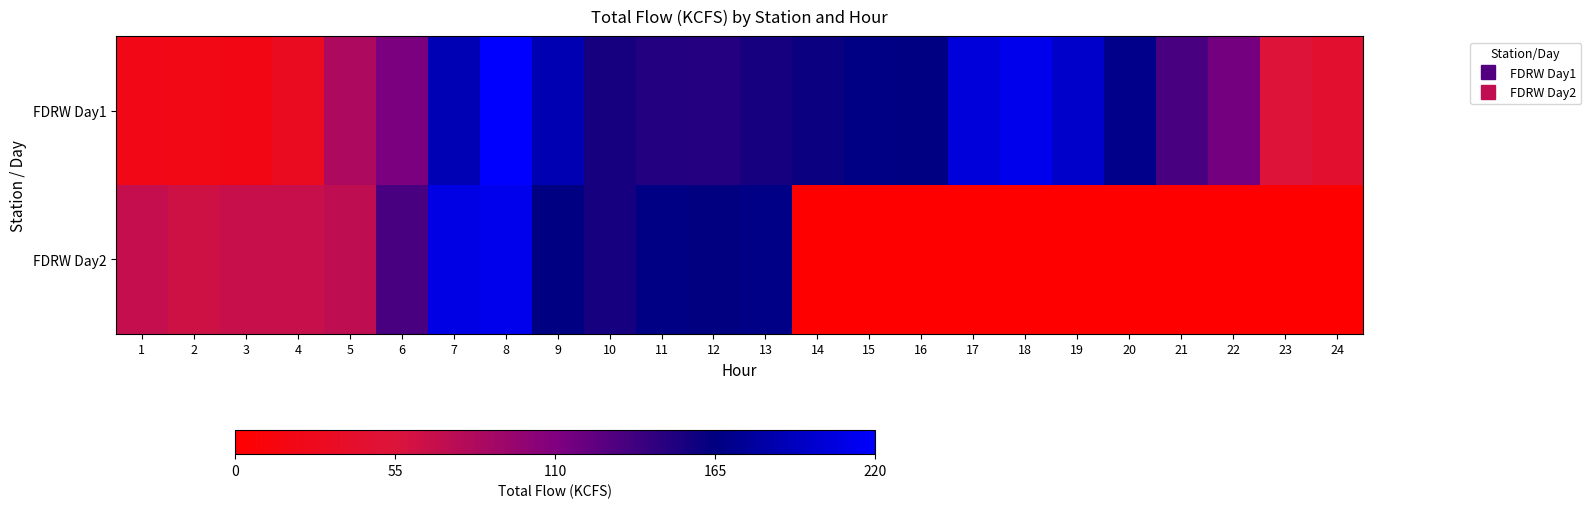

What is the spread (max minus min) of values at 12?

16.2